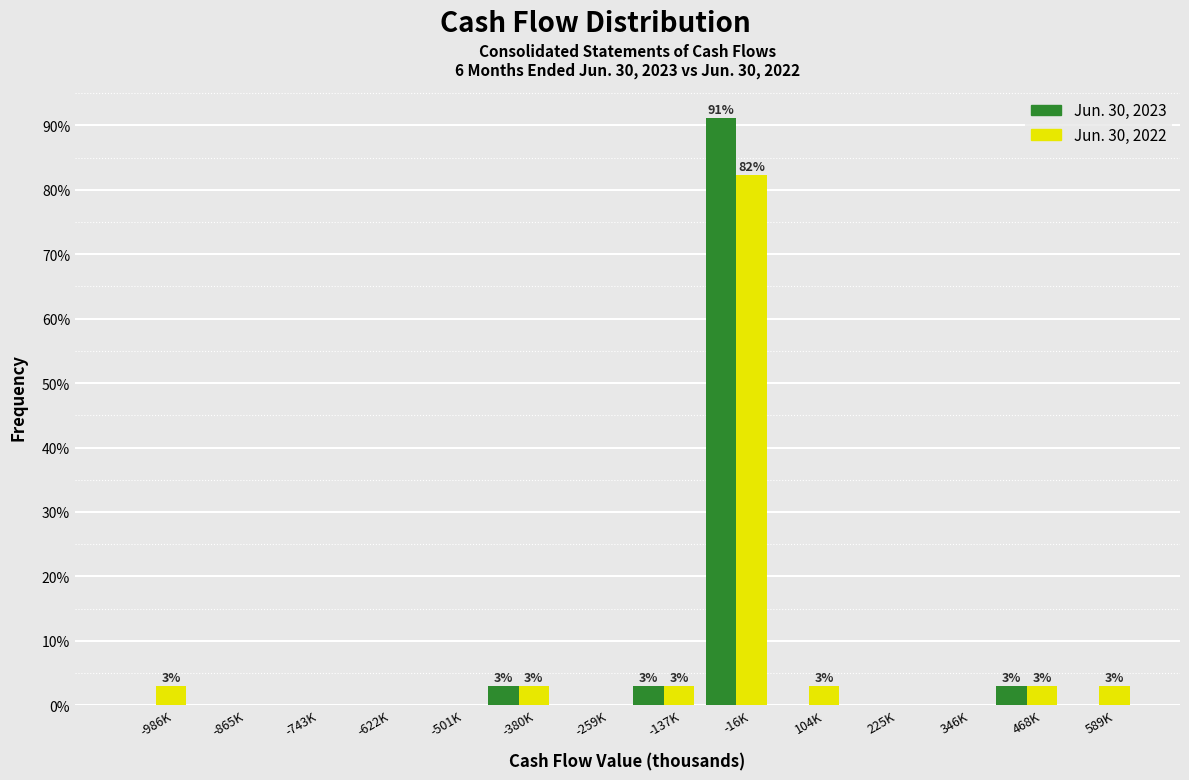

Reading left to right, what are all the values shown in this chart?

Jun. 30, 2023: -986K=0.0	-865K=0.0	-743K=0.0	-622K=0.0	-501K=0.0	-380K=2.9	-259K=0.0	-137K=2.9	-16K=91.2	104K=0.0	225K=0.0	346K=0.0	468K=2.9	589K=0.0
Jun. 30, 2022: -986K=2.9	-865K=0.0	-743K=0.0	-622K=0.0	-501K=0.0	-380K=2.9	-259K=0.0	-137K=2.9	-16K=82.4	104K=2.9	225K=0.0	346K=0.0	468K=2.9	589K=2.9